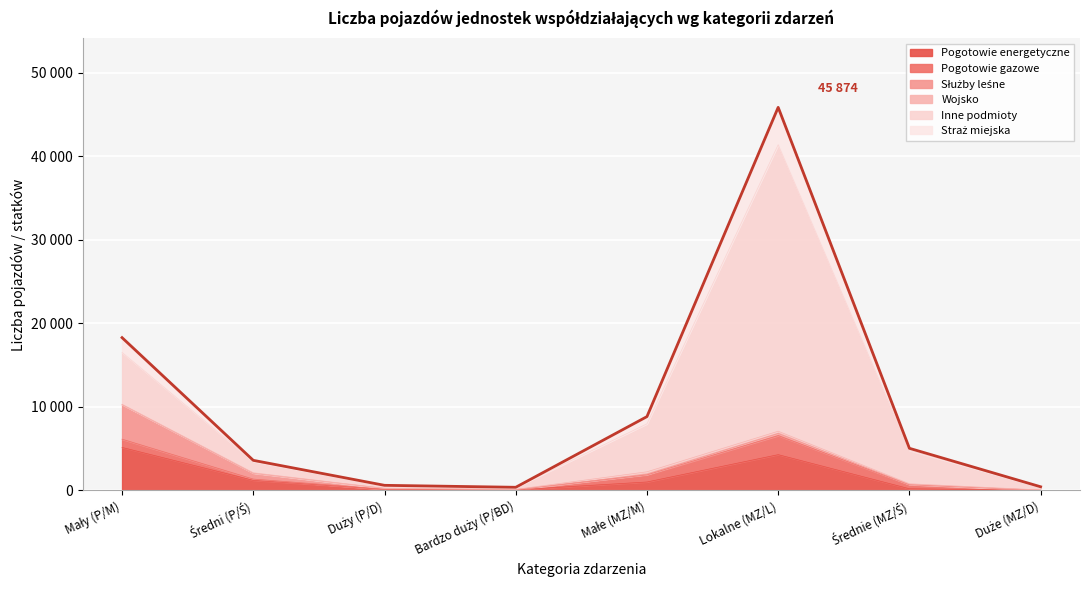

What is the value of the Służby leśne point at the 5th from the left?

63